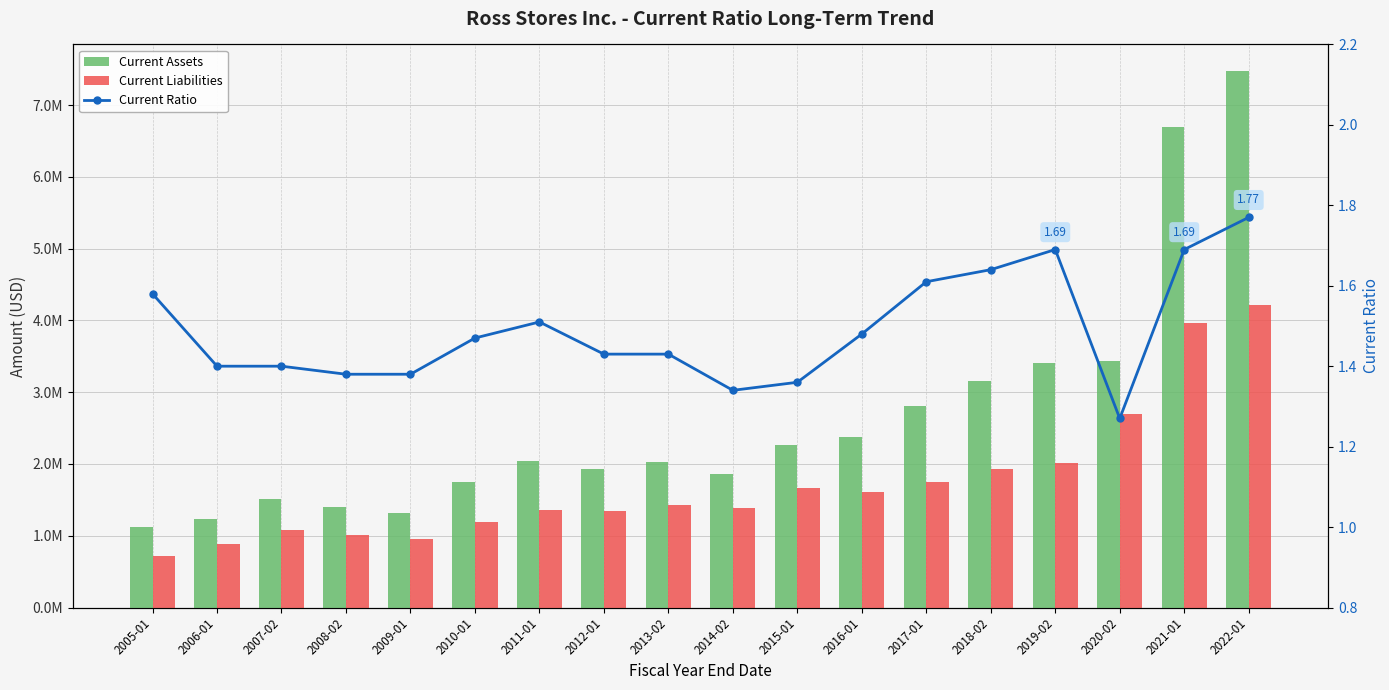

What is the label of the 11th bar from the left?

2015-01